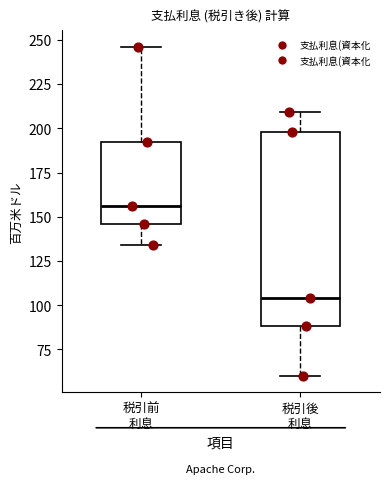

Which box has the lowest median line?

税引後 利息